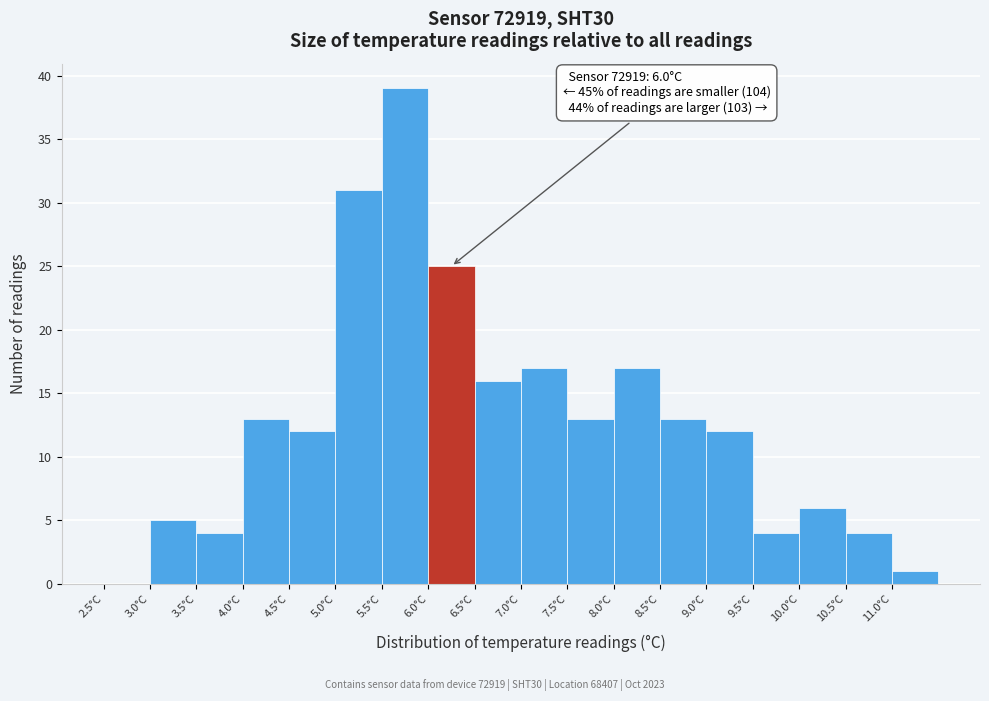

Which range on the x-axis has the tallest bar?

5.5 to 6.0